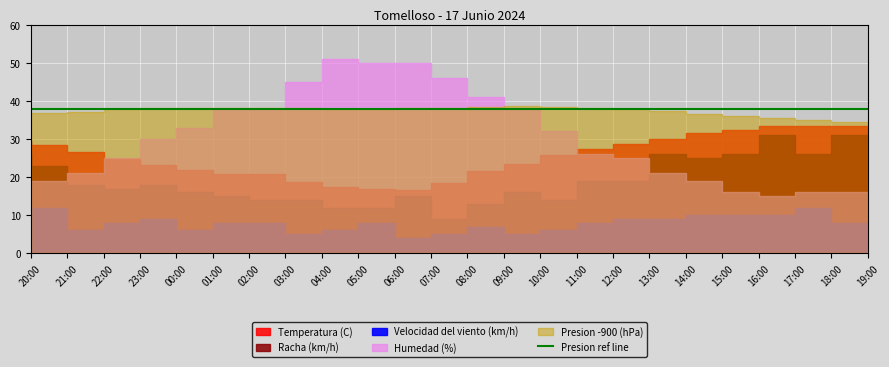

Where is the first local minimum for Temperatura (C)?

07:00